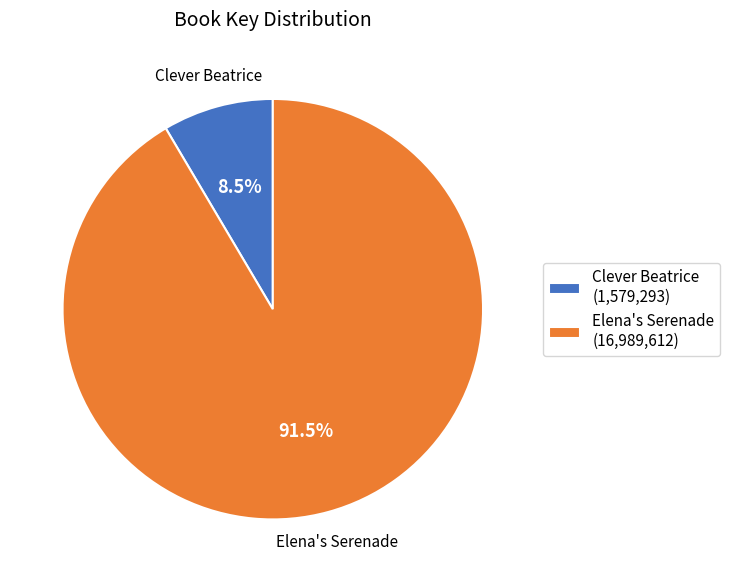

To the nearest percent, what is the combined percentage of Elena's Serenade and Clever Beatrice?

100%